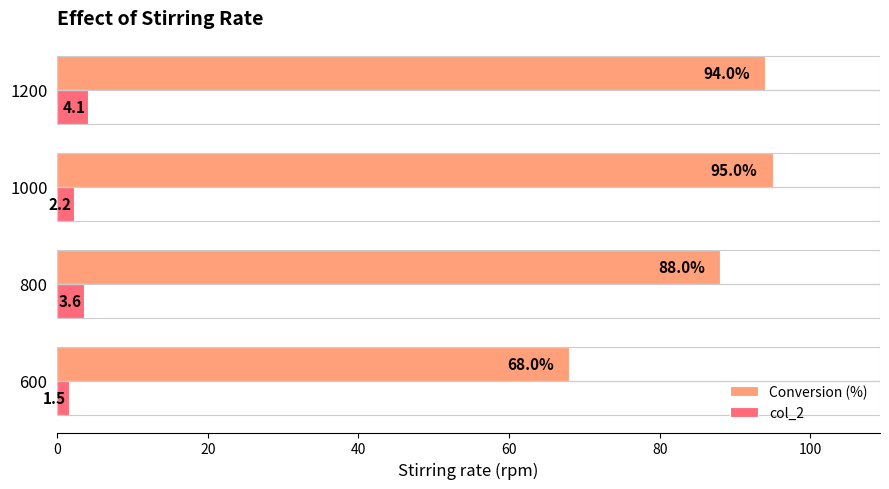

What is the spread (max minus min) of values at 1200?

89.9